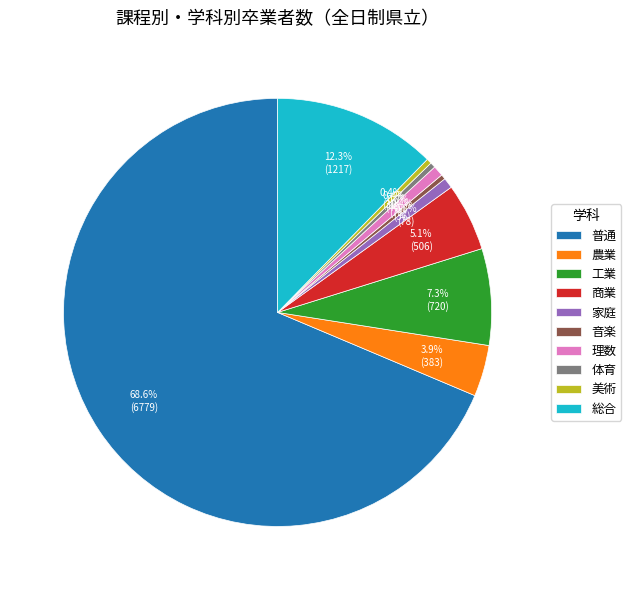

What percentage do 普通 and 理数 together represent?

69.4%